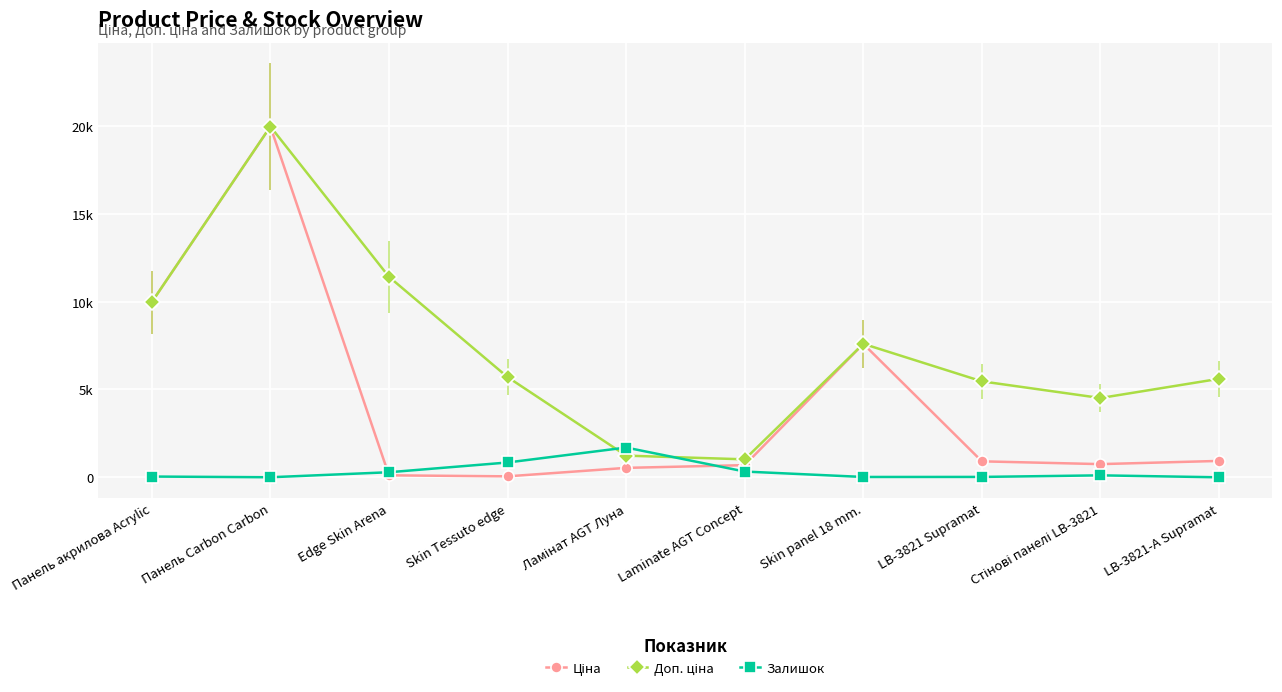

At which label does Доп. ціна reach its minimum?

Laminate AGT Concept